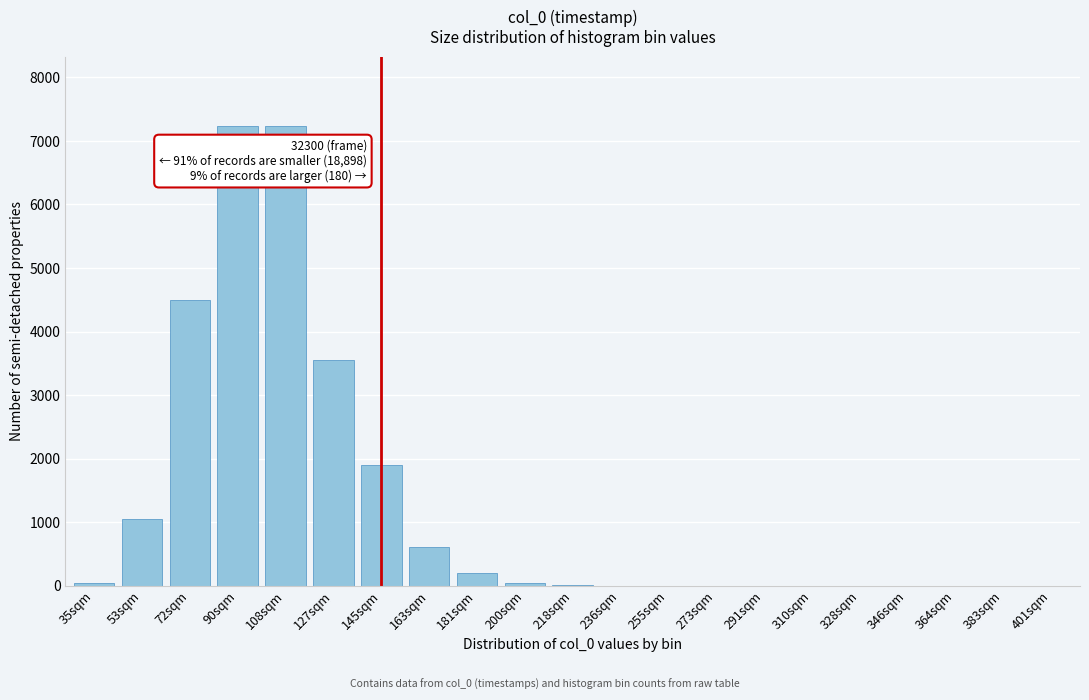

What is the maximum value shown in the chart?

7241